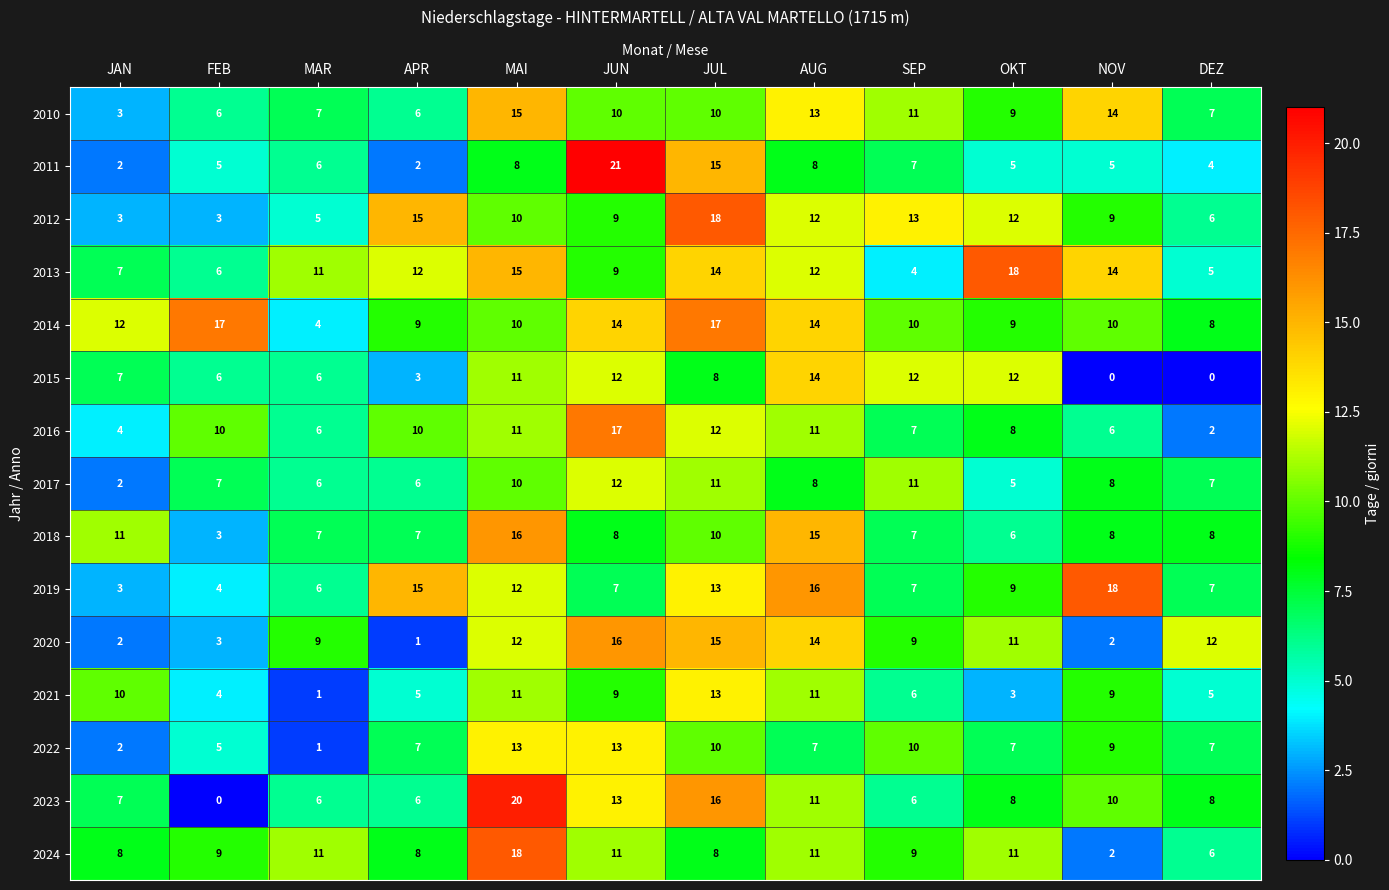

What is the sum of the 2020 values at JUN and FEB?

19